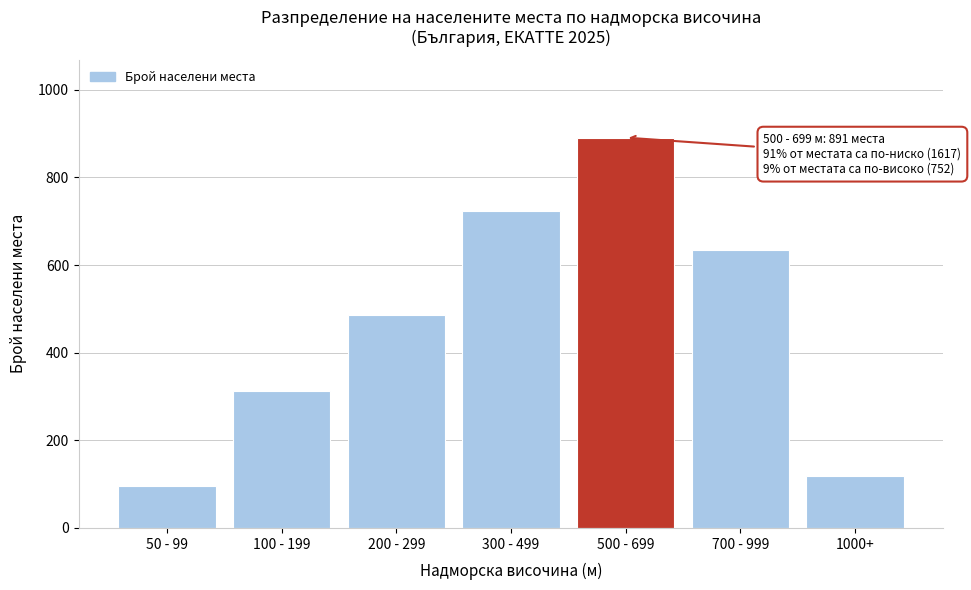

Reading left to right, list all the values displayed in this chart.

50 - 99=95	100 - 199=312	200 - 299=487	300 - 499=723	500 - 699=891	700 - 999=634	1000+=118